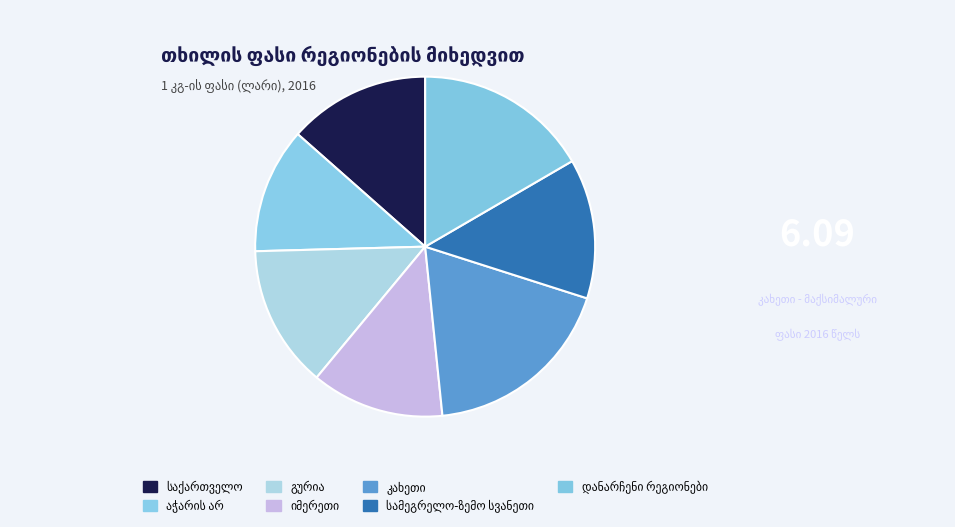

How many segments does this pie chart have?

7